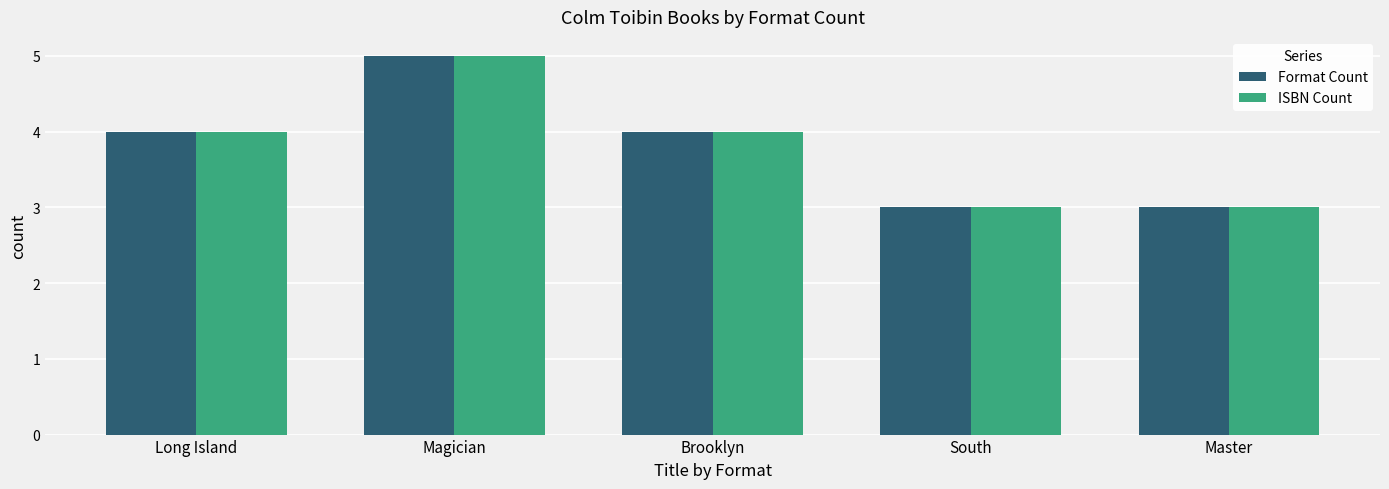

At which category is the sum across all series the highest?

Magician